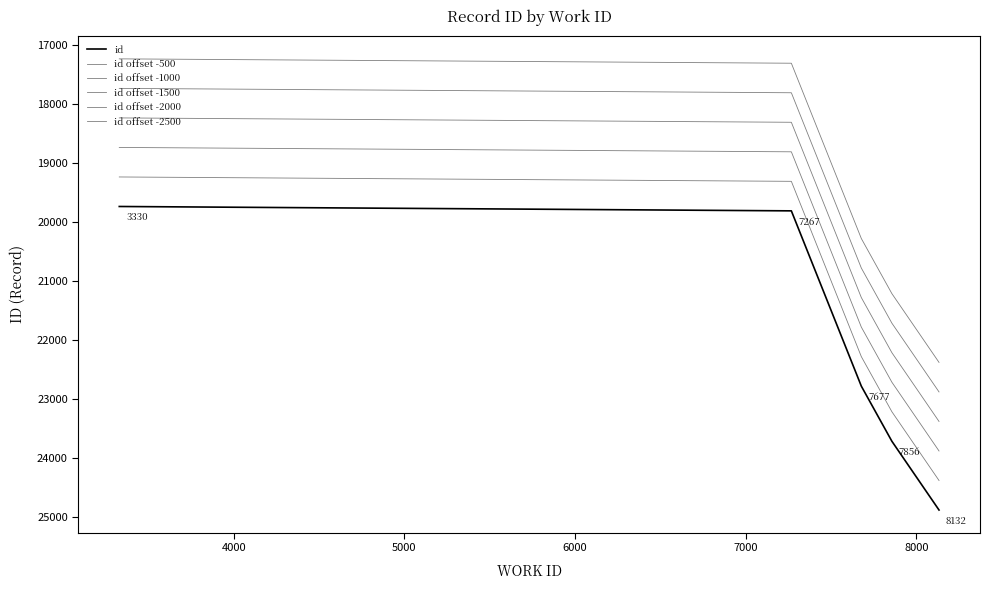

True or false: id offset -2500 has more than 2 interior local peaks.

False